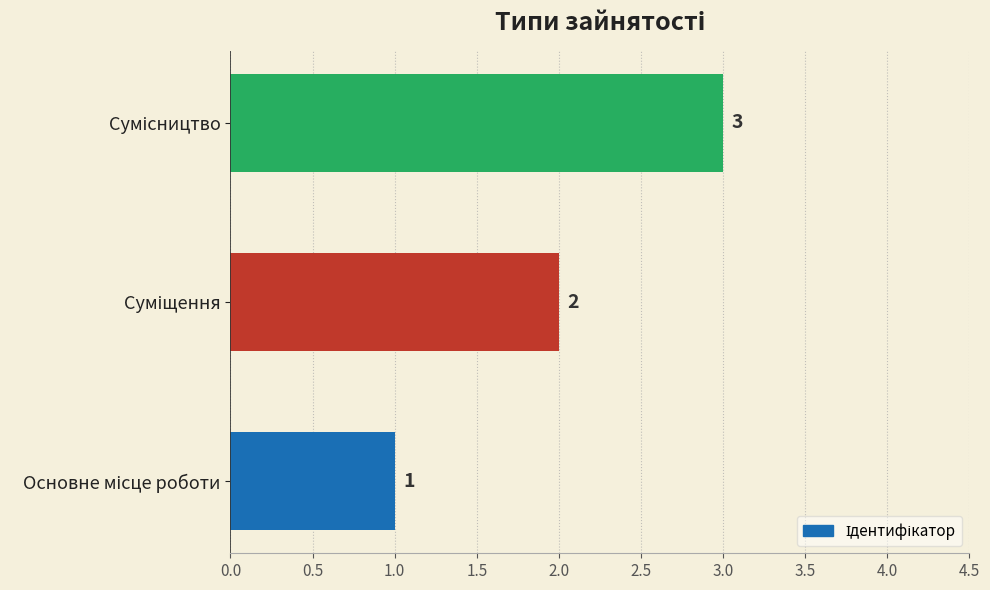

What is the maximum value shown in the chart?

3